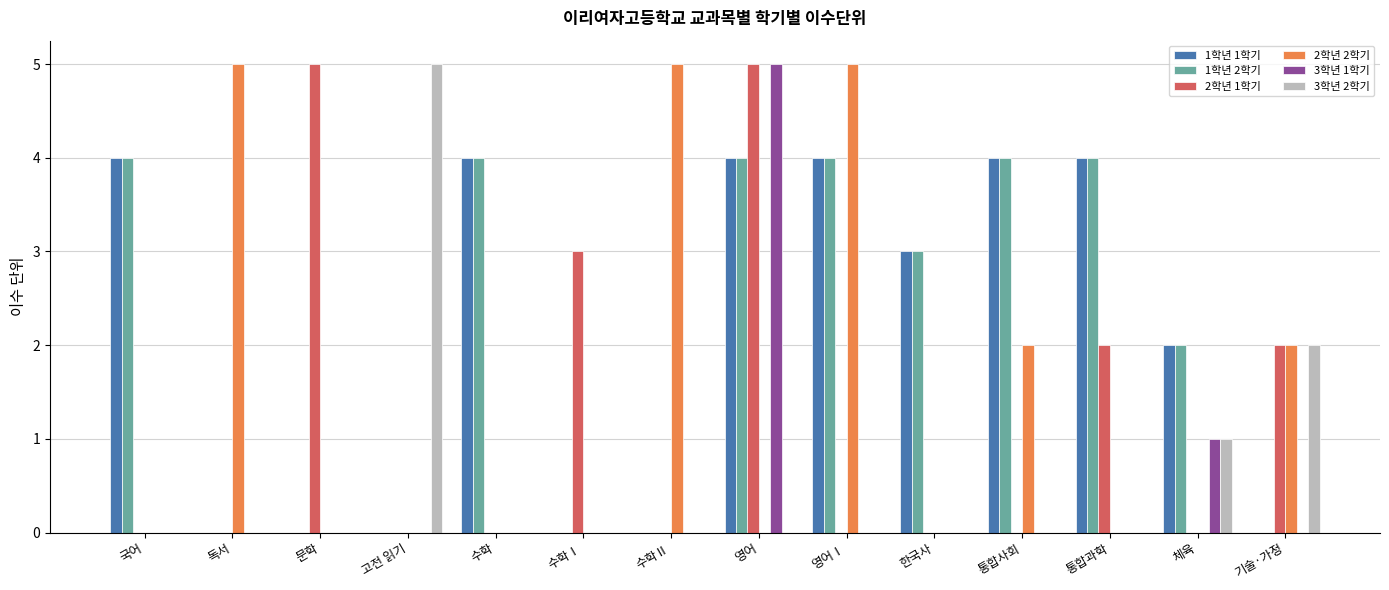

Is the value of 2학년 2학기 at 통합사회 greater than the value of 2학년 1학기 at 수학Ⅰ?

No